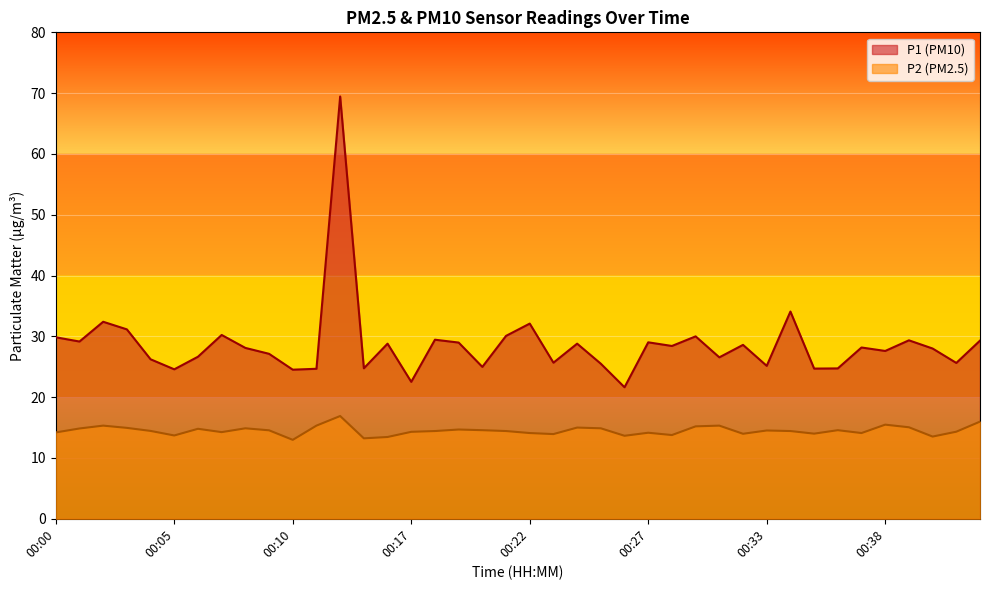

What is the difference between the maximum and second lowest values in the P2 series?

3.7